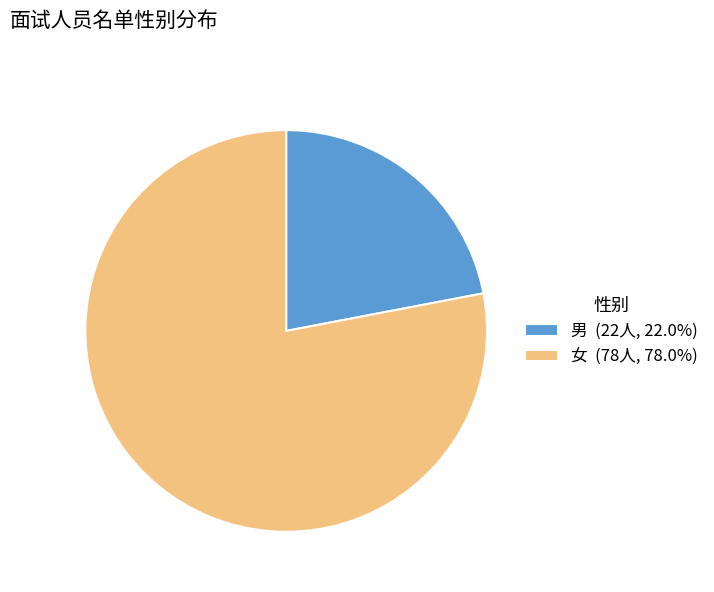

What is the majority slice?

女